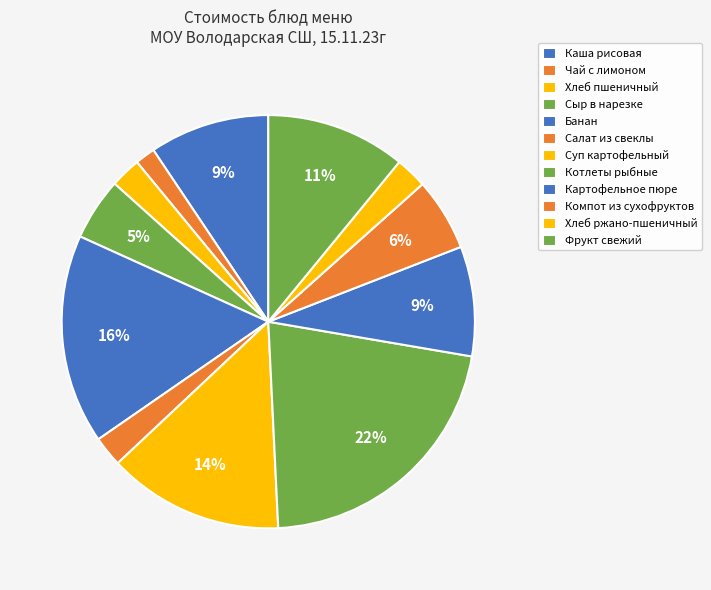

To the nearest percent, what is the difference between the Банан and Хлеб пшеничный slice percentages?

14%